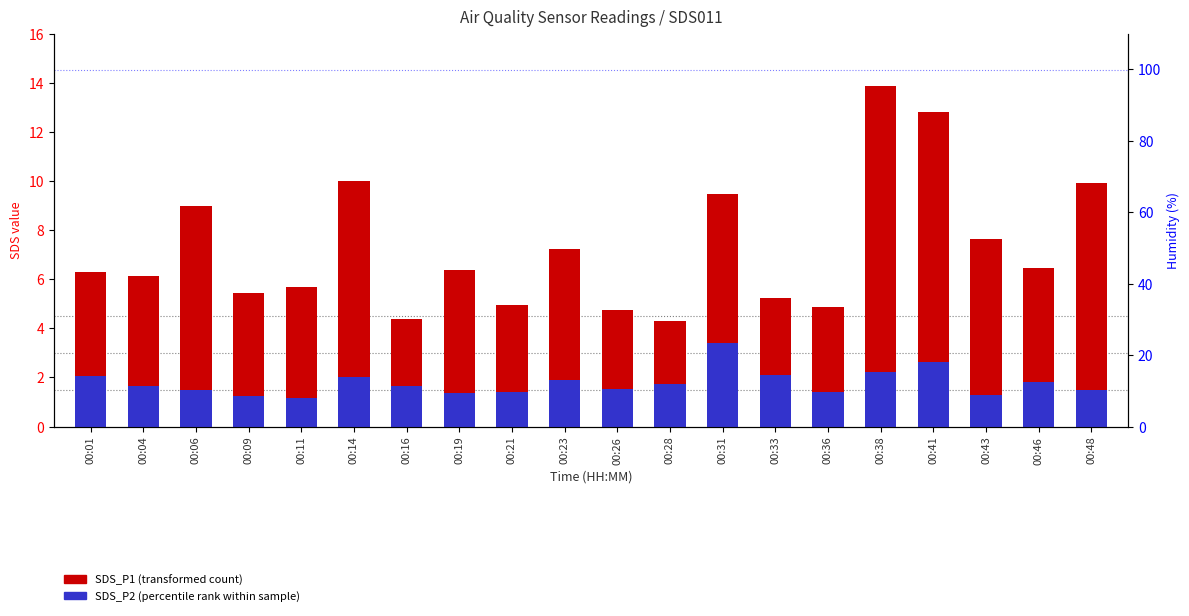

At how many categories does at least one series exceed 13?

1